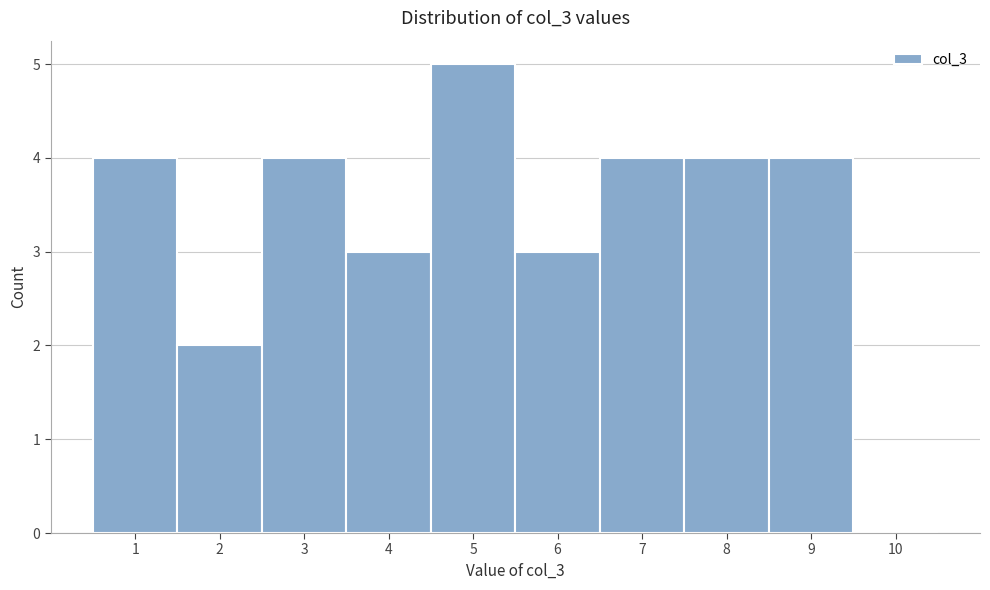

Reading left to right, list every bar in this chart as the range it spans on the x-axis followed by its height. The values are not printed on the chart, so give them approximately, as read against the axis.

0.5 to 1.5: 4
1.5 to 2.5: 2
2.5 to 3.5: 4
3.5 to 4.5: 3
4.5 to 5.5: 5
5.5 to 6.5: 3
6.5 to 7.5: 4
7.5 to 8.5: 4
8.5 to 9.5: 4
9.5 to 10.5: 0